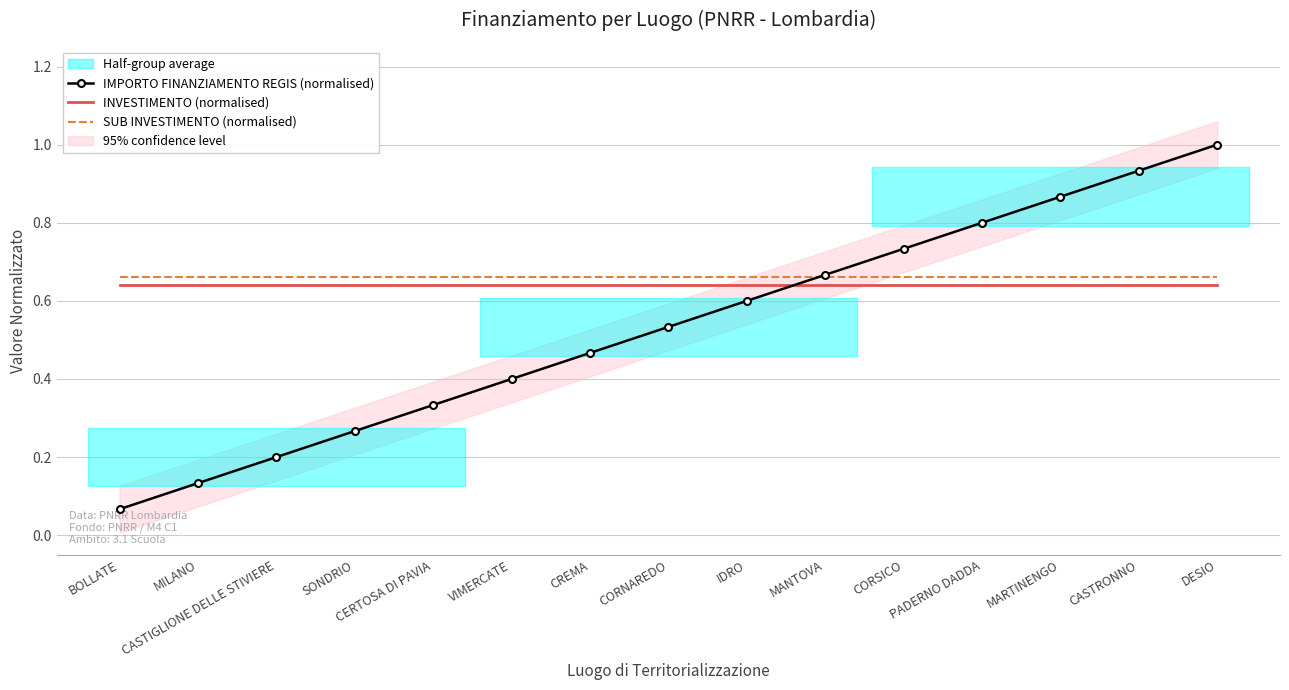

What is the label of the 2nd point from the left?

MILANO